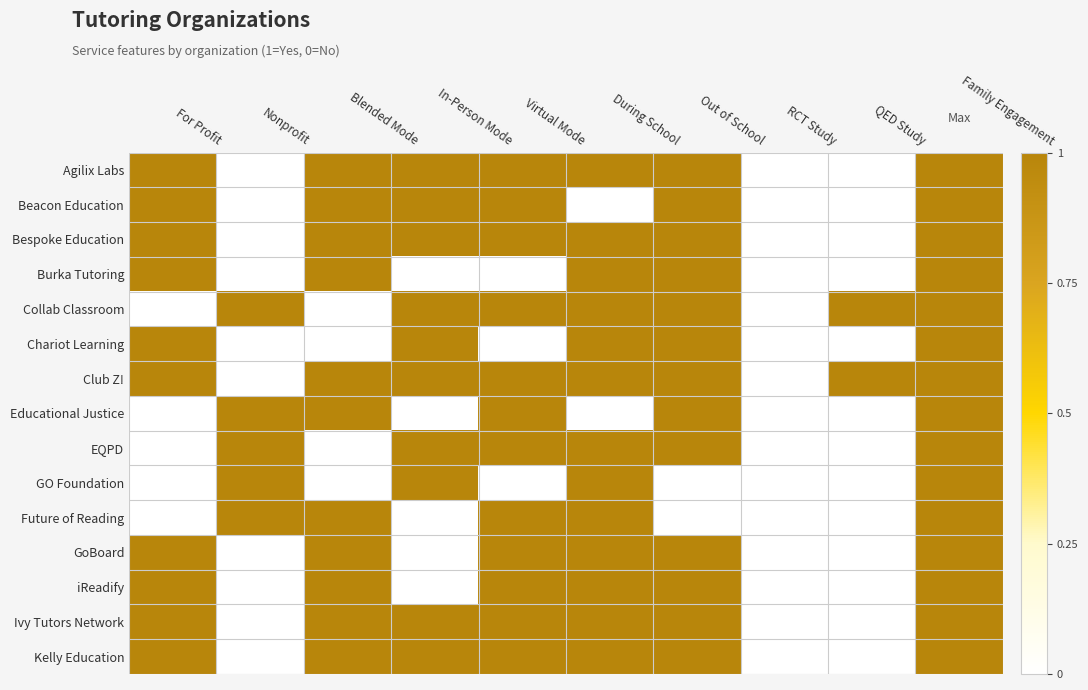

Reading left to right, extract all data points from this chart.

Agilix Labs: For Profit=1	Nonprofit=0	Blended Mode=1	In-Person Mode=1	Virtual Mode=1	During School=1	Out of School=1	RCT Study=0	QED Study=0	Family Engagement=1
Beacon Education: For Profit=1	Nonprofit=0	Blended Mode=1	In-Person Mode=1	Virtual Mode=1	During School=0	Out of School=1	RCT Study=0	QED Study=0	Family Engagement=1
Bespoke Education: For Profit=1	Nonprofit=0	Blended Mode=1	In-Person Mode=1	Virtual Mode=1	During School=1	Out of School=1	RCT Study=0	QED Study=0	Family Engagement=1
Burka Tutoring: For Profit=1	Nonprofit=0	Blended Mode=1	In-Person Mode=0	Virtual Mode=0	During School=1	Out of School=1	RCT Study=0	QED Study=0	Family Engagement=1
Collab Classroom: For Profit=0	Nonprofit=1	Blended Mode=0	In-Person Mode=1	Virtual Mode=1	During School=1	Out of School=1	RCT Study=0	QED Study=1	Family Engagement=1
Chariot Learning: For Profit=1	Nonprofit=0	Blended Mode=0	In-Person Mode=1	Virtual Mode=0	During School=1	Out of School=1	RCT Study=0	QED Study=0	Family Engagement=1
Club Z!: For Profit=1	Nonprofit=0	Blended Mode=1	In-Person Mode=1	Virtual Mode=1	During School=1	Out of School=1	RCT Study=0	QED Study=1	Family Engagement=1
Educational Justice: For Profit=0	Nonprofit=1	Blended Mode=1	In-Person Mode=0	Virtual Mode=1	During School=0	Out of School=1	RCT Study=0	QED Study=0	Family Engagement=1
EQPD: For Profit=0	Nonprofit=1	Blended Mode=0	In-Person Mode=1	Virtual Mode=1	During School=1	Out of School=1	RCT Study=0	QED Study=0	Family Engagement=1
GO Foundation: For Profit=0	Nonprofit=1	Blended Mode=0	In-Person Mode=1	Virtual Mode=0	During School=1	Out of School=0	RCT Study=0	QED Study=0	Family Engagement=1
Future of Reading: For Profit=0	Nonprofit=1	Blended Mode=1	In-Person Mode=0	Virtual Mode=1	During School=1	Out of School=0	RCT Study=0	QED Study=0	Family Engagement=1
GoBoard: For Profit=1	Nonprofit=0	Blended Mode=1	In-Person Mode=0	Virtual Mode=1	During School=1	Out of School=1	RCT Study=0	QED Study=0	Family Engagement=1
iReadify: For Profit=1	Nonprofit=0	Blended Mode=1	In-Person Mode=0	Virtual Mode=1	During School=1	Out of School=1	RCT Study=0	QED Study=0	Family Engagement=1
Ivy Tutors Network: For Profit=1	Nonprofit=0	Blended Mode=1	In-Person Mode=1	Virtual Mode=1	During School=1	Out of School=1	RCT Study=0	QED Study=0	Family Engagement=1
Kelly Education: For Profit=1	Nonprofit=0	Blended Mode=1	In-Person Mode=1	Virtual Mode=1	During School=1	Out of School=1	RCT Study=0	QED Study=0	Family Engagement=1